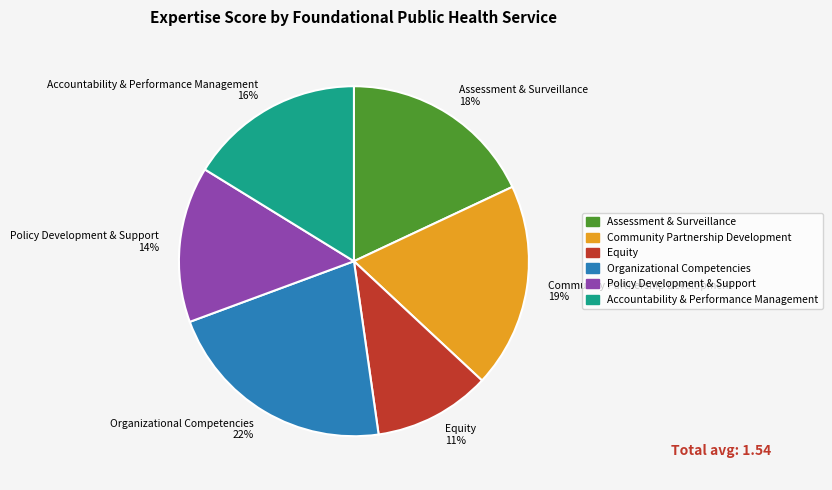

Between Assessment & Surveillance and Equity, which is larger?

Assessment & Surveillance